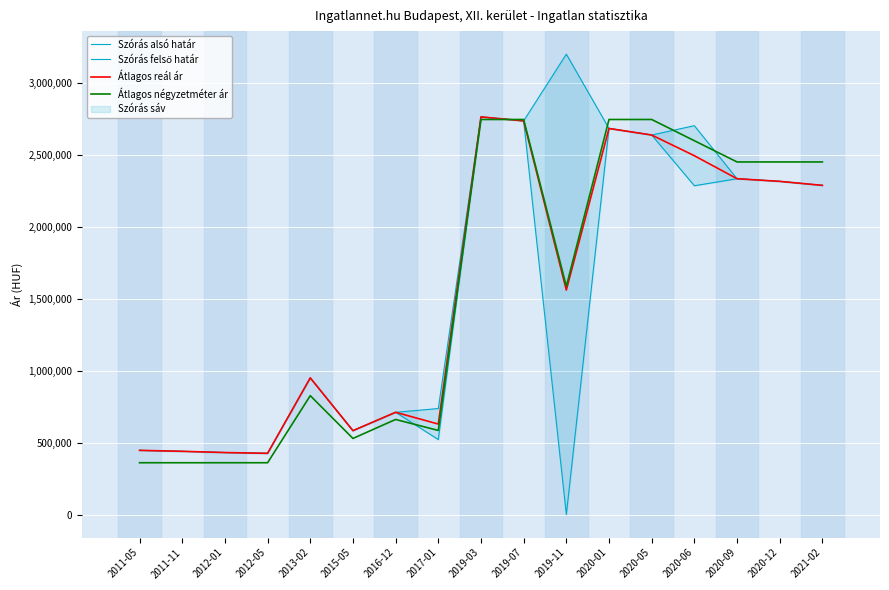

Which series ends up on top after the final intersection of Átlagos négyzetméter ár and Szórás felső határ?

Átlagos négyzetméter ár